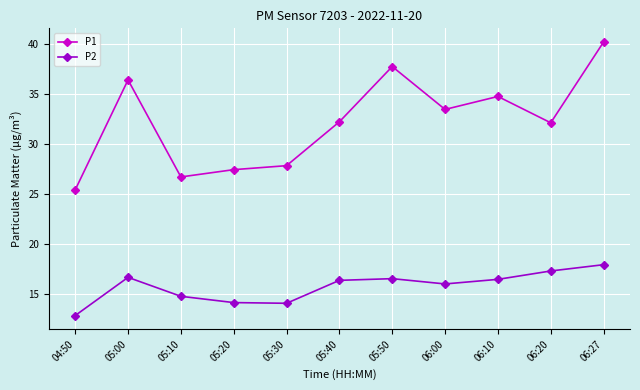

What is the difference between the maximum and minimum values in the P2 series?

5.1